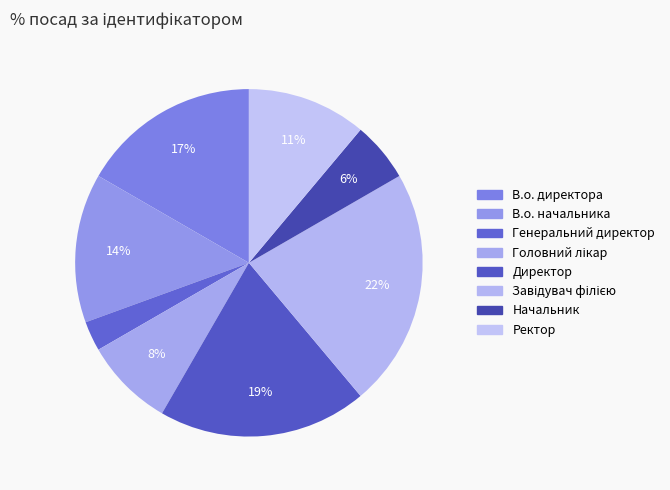

The В.о. начальника slice represents 14% of the pie. True or false?

True